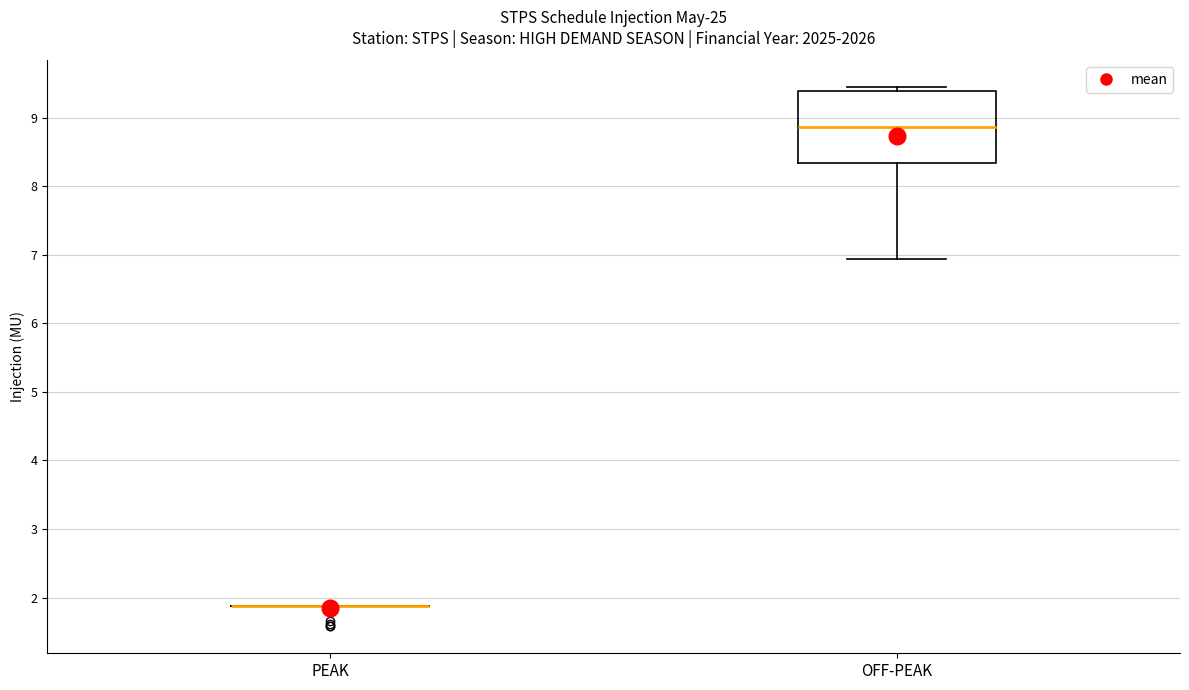

Reading left to right, read every box against the y-axis: the position of its median line, the range the box covers, and the ends of its whiskers. The values are not printed on the chart, so give them approximately, as read against the axis.

PEAK: box collapsed to a line at 1.9, whiskers 1.9 to 1.9
OFF-PEAK: median 8.9, box 8.3 to 9.4, whiskers 6.9 to 9.4 (just above the box's upper edge)